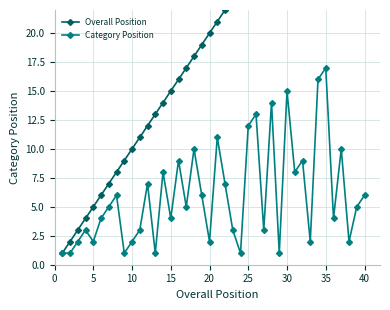

True or false: Category Position and Overall Position intersect in this chart.

False